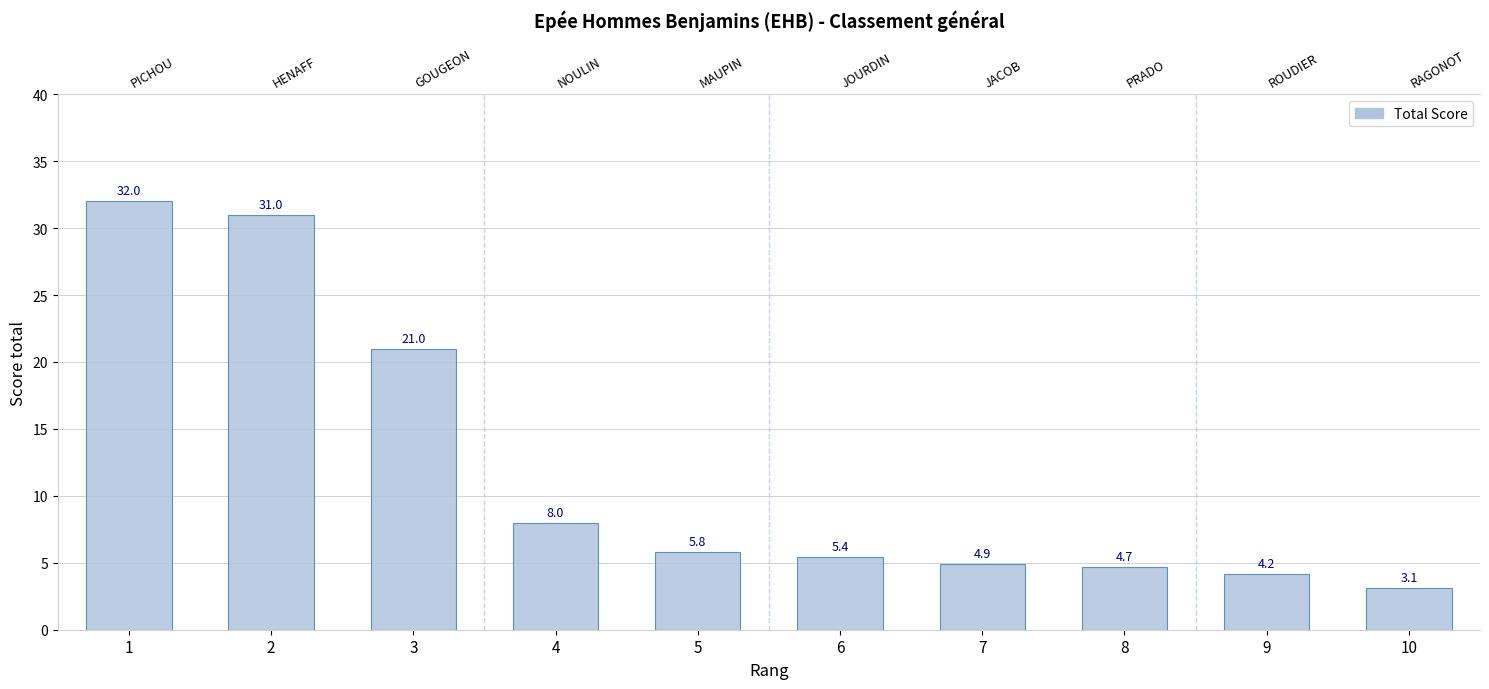

Is it true that the value at 2 is 45.6?

False